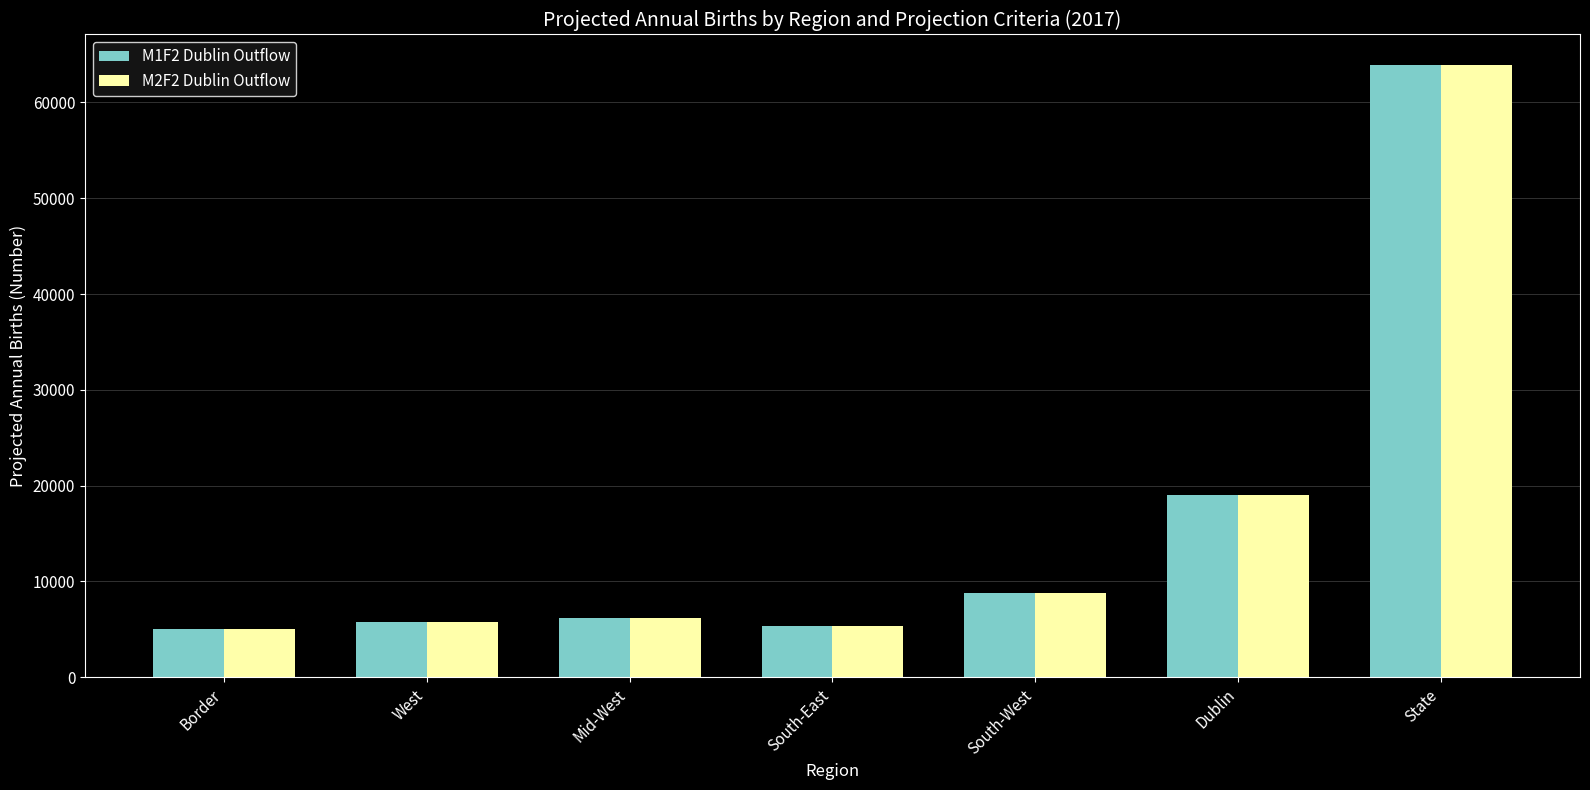

At which category is the sum across all series the highest?

State